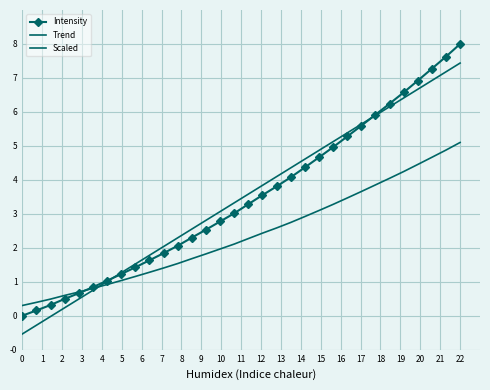

Where do Scaled and Intensity first cross each other?

4 and 5